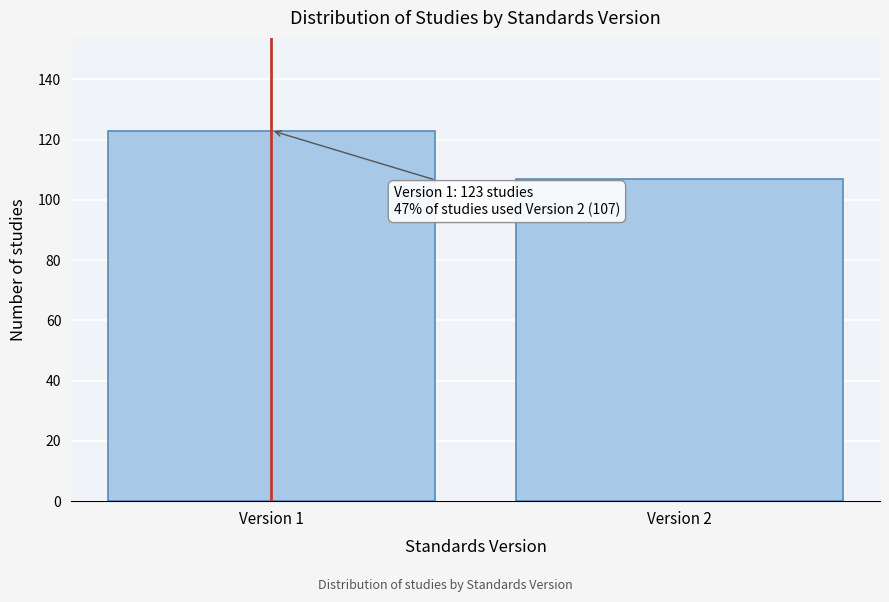

Reading left to right, transcribe all the data shown in this chart.

123	107